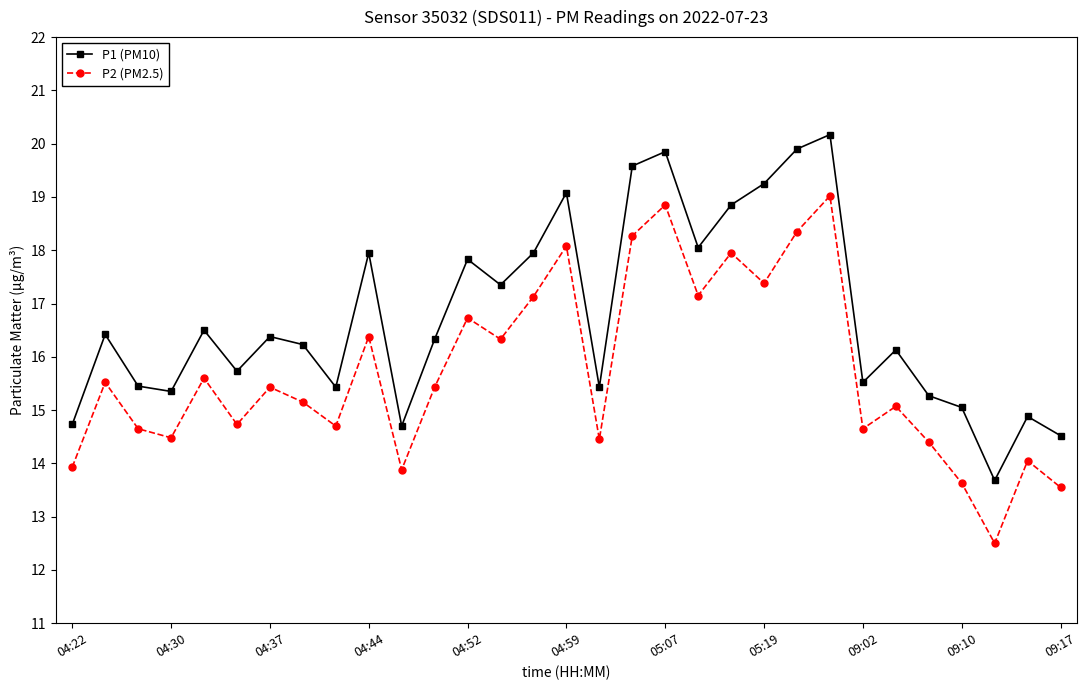

At how many categories does at least one series exceed 18?

8